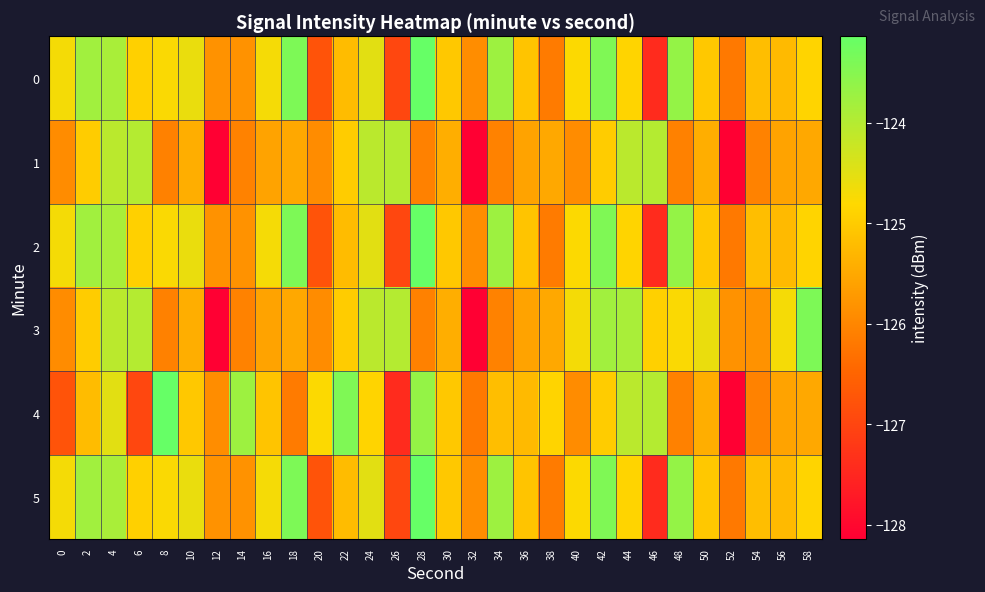

Between 12 and 2, which is larger?

2